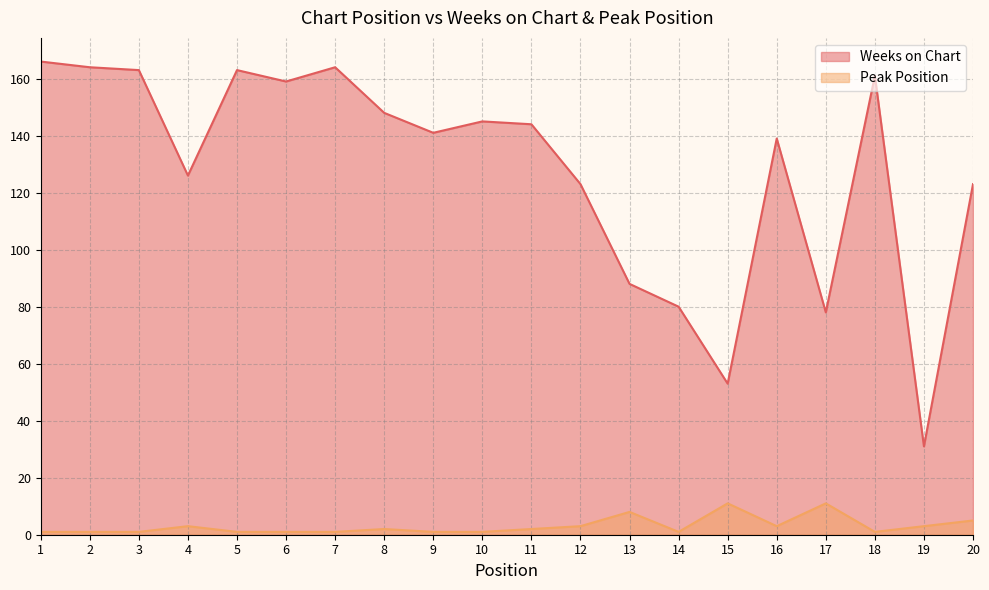

Which series changed the most between 7 and 11?

Weeks on Chart